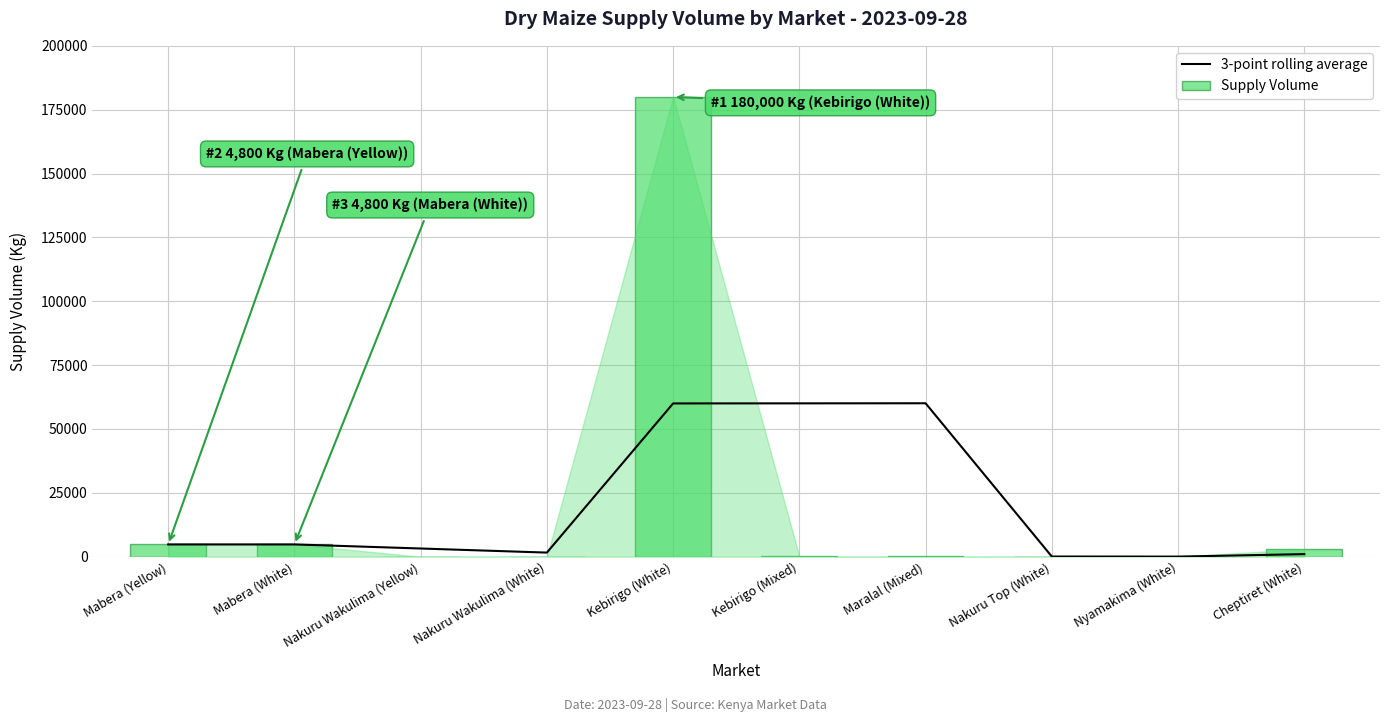

Is the value of 3-point rolling average at Nakuru Wakulima (Yellow) greater than the value of Supply Volume at Kebirigo (Mixed)?

Yes